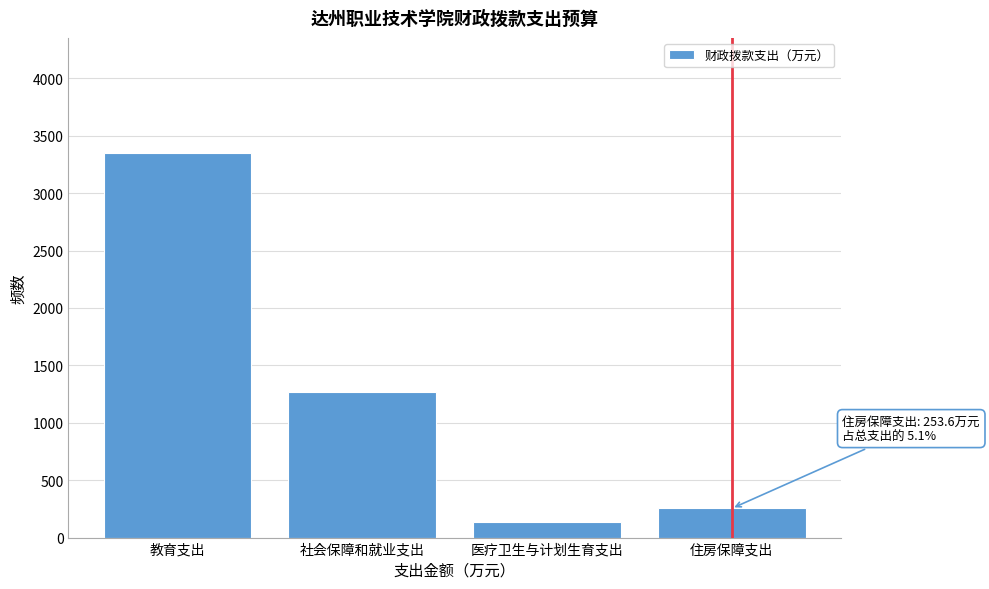

Reading left to right, list all the values displayed in this chart.

3348.2	1265.8	137.4	253.6